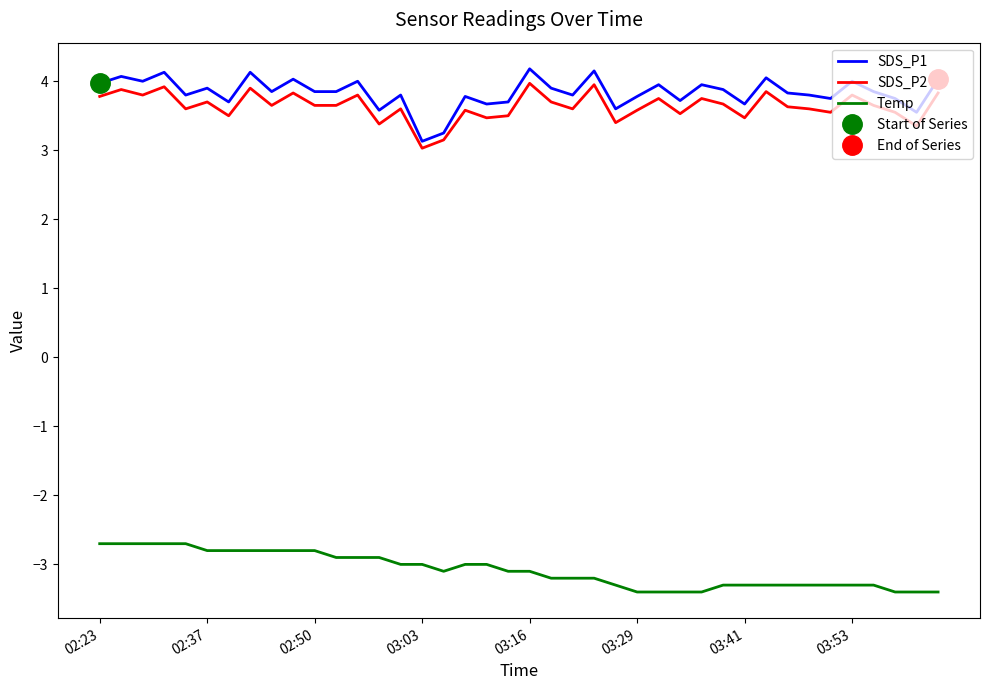

What is the average value of the SDS_P1 series?

3.8